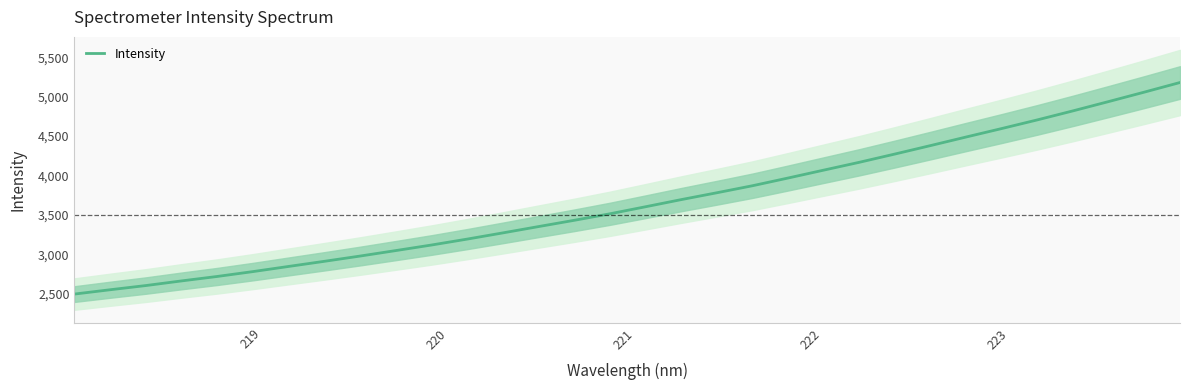

What is the minimum value for Intensity?

2493.6